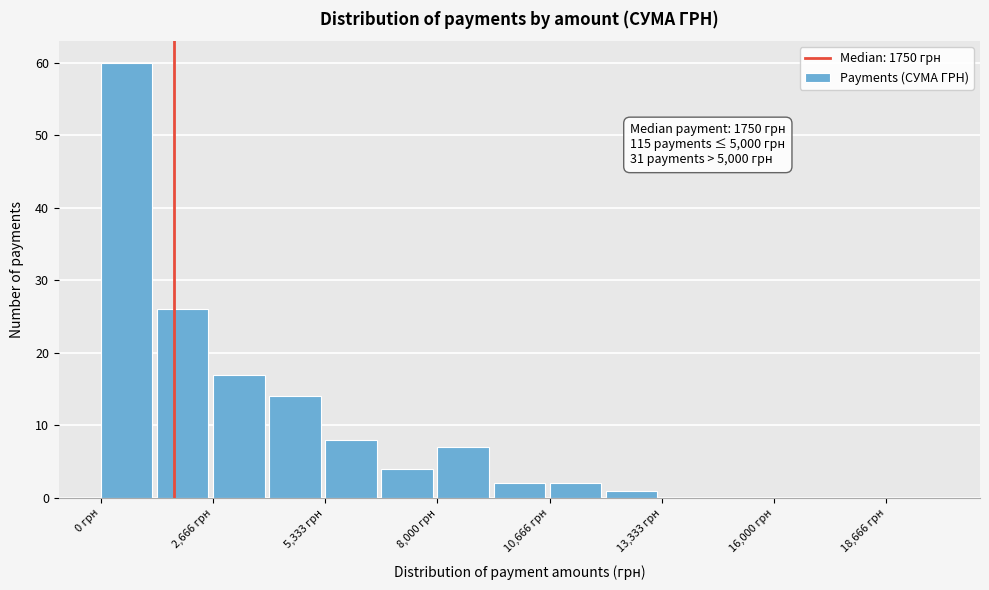

Around what value on the x-axis is the tallest bar? Give the approximate position of its centre, as read against the axis.

500